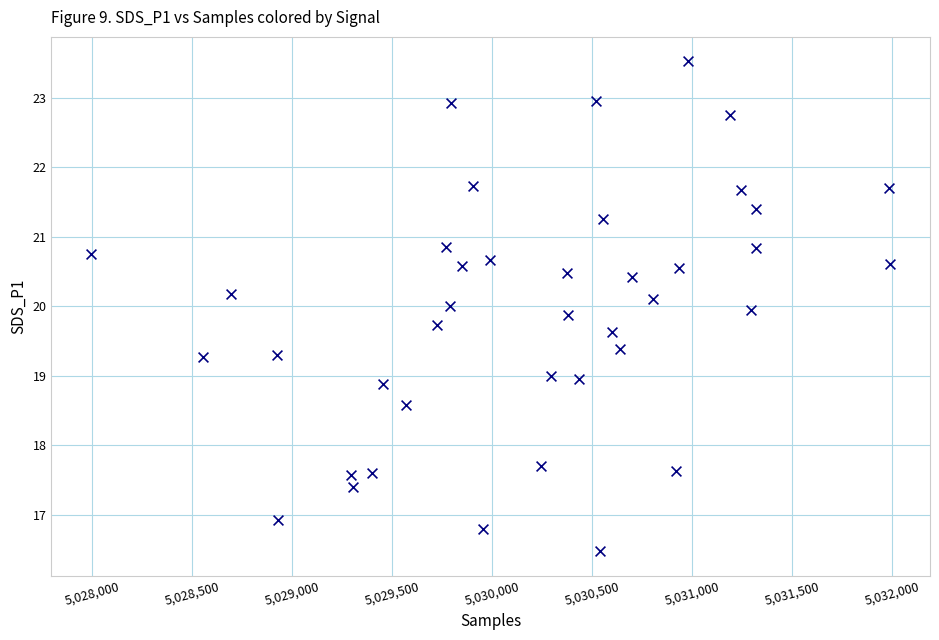

What is the range of Y values (max minus min)?

7.0